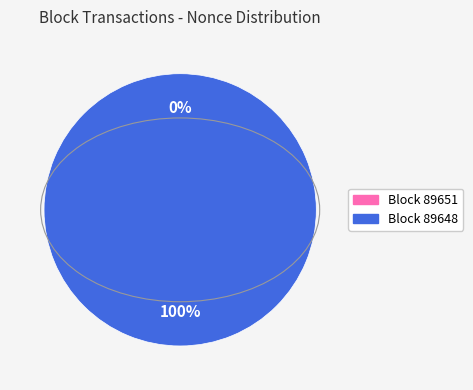

Combined, what portion of the pie is 89648 and 89651?

100.0%